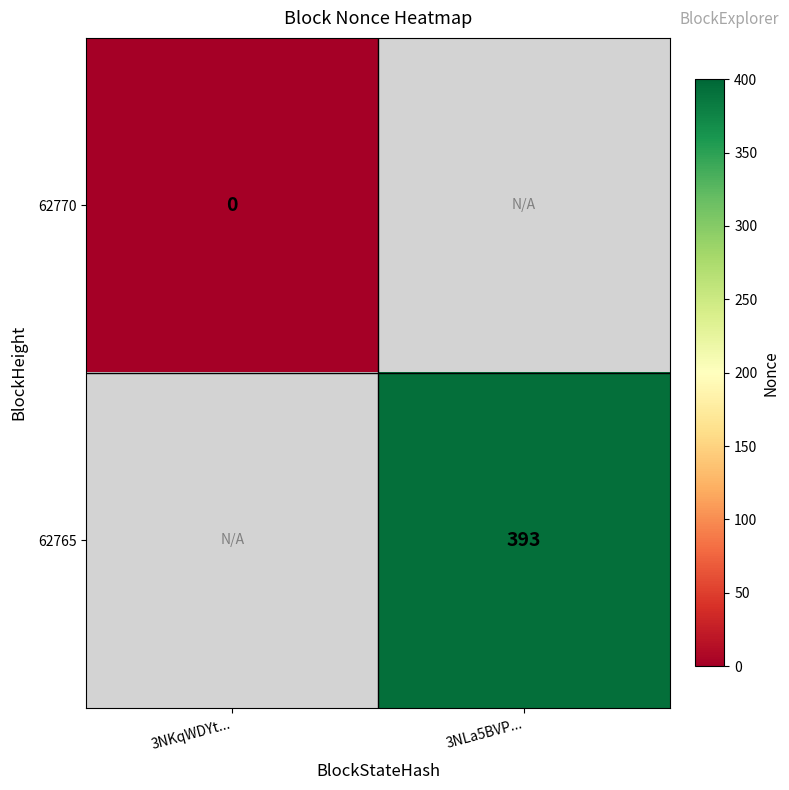

Which category has the highest value across all series?

3NLa5BVP...